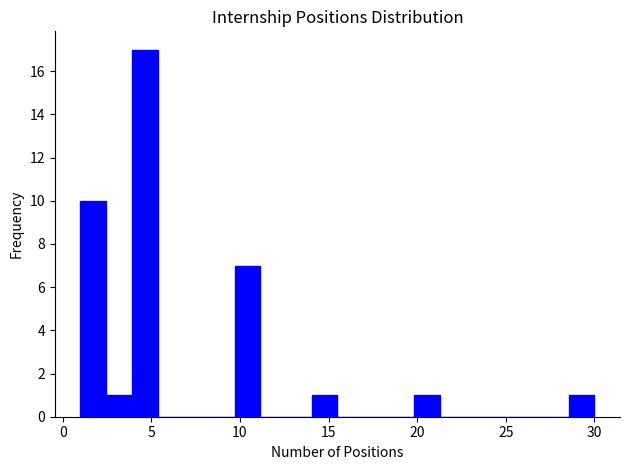

Read against the x-axis, roughly where is the centre of the tallest bar?

4.5